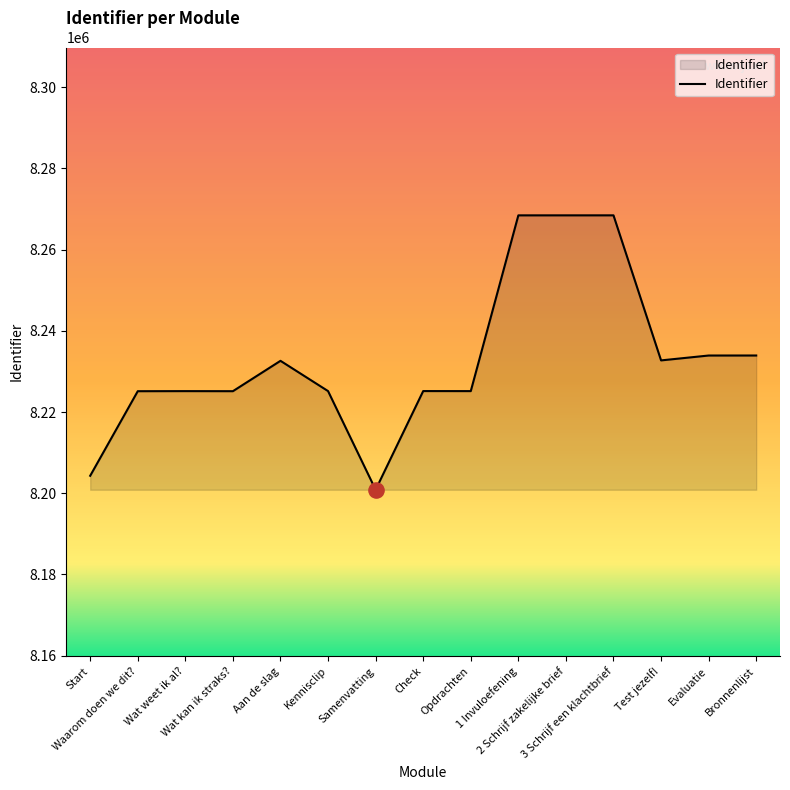

What is the change in value from 2 Schrijf zakelijke brief to Evaluatie?

-34527